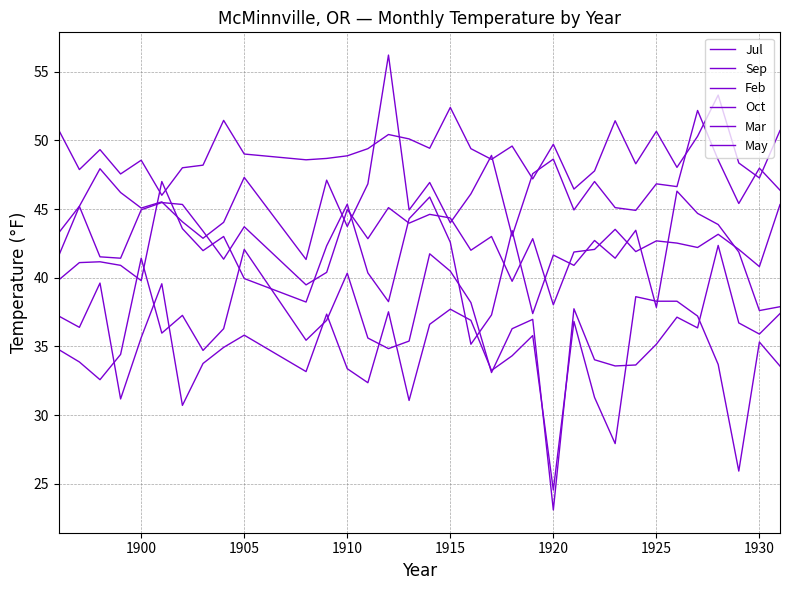

At which category does May reach its first local peak?

1900